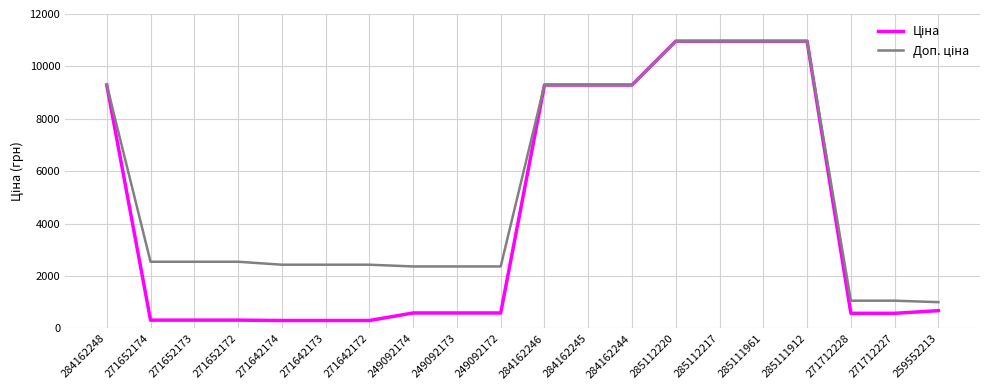

What is the difference between the highest and lowest values at 259552213?

324.3